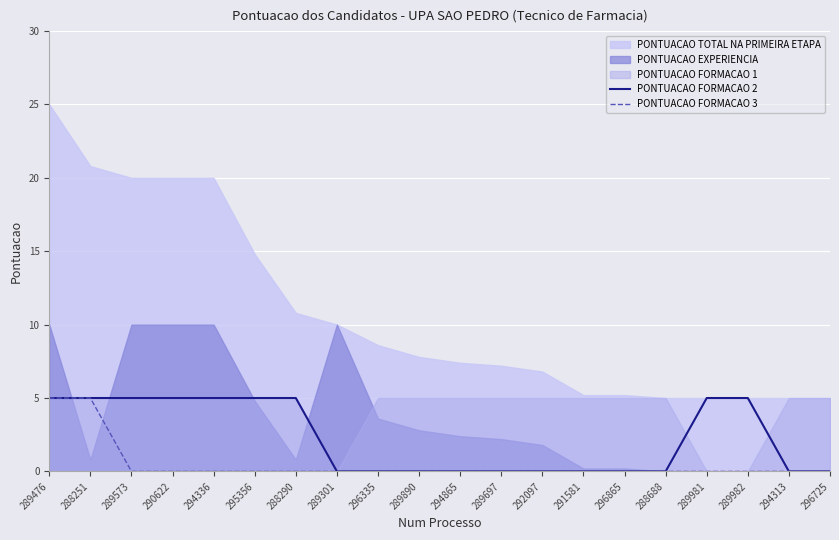

True or false: PONTUACAO FORMACAO 2 and PONTUACAO FORMACAO 3 cross at least once.

False